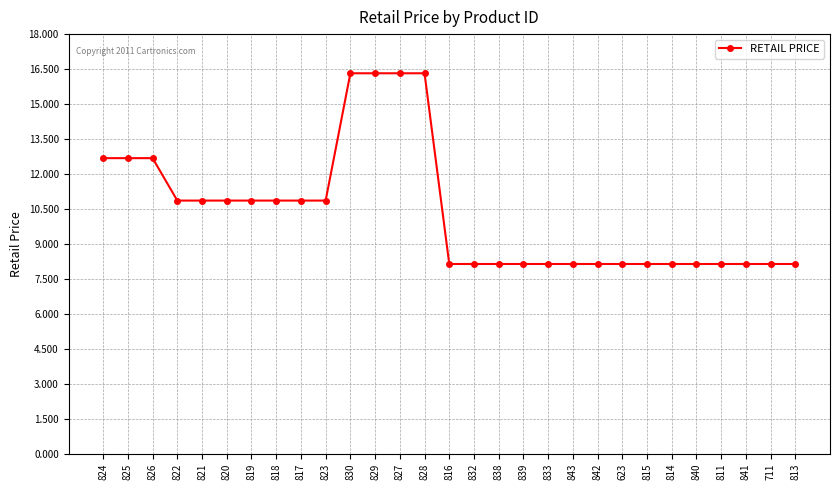

What is the minimum value shown in the chart?

8.1